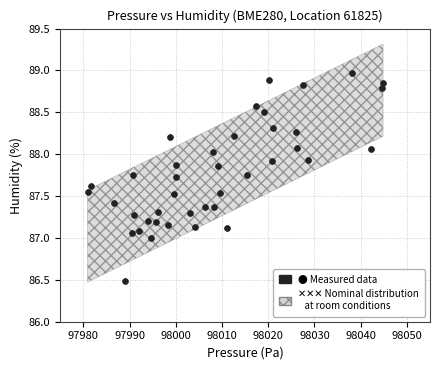

What is the range of Y values (max minus min)?

2.5